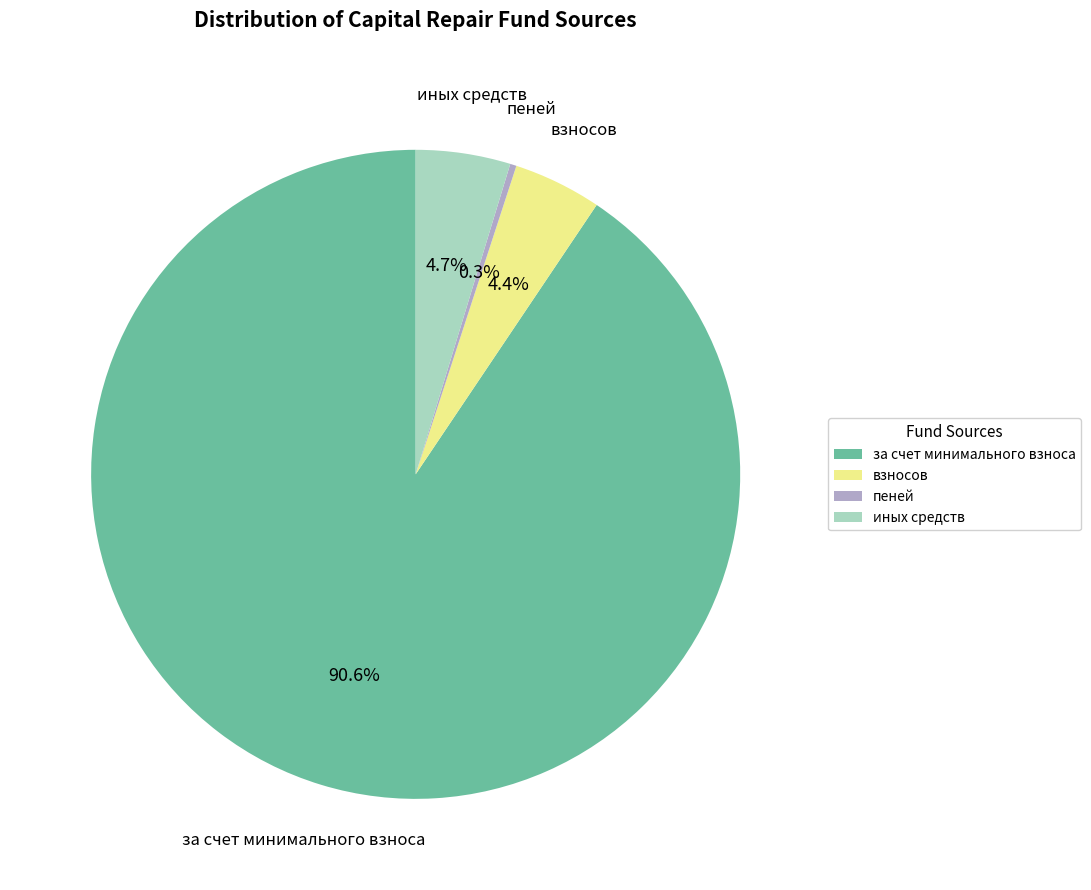

Which has a higher value, взносов or за счет минимального взноса?

за счет минимального взноса